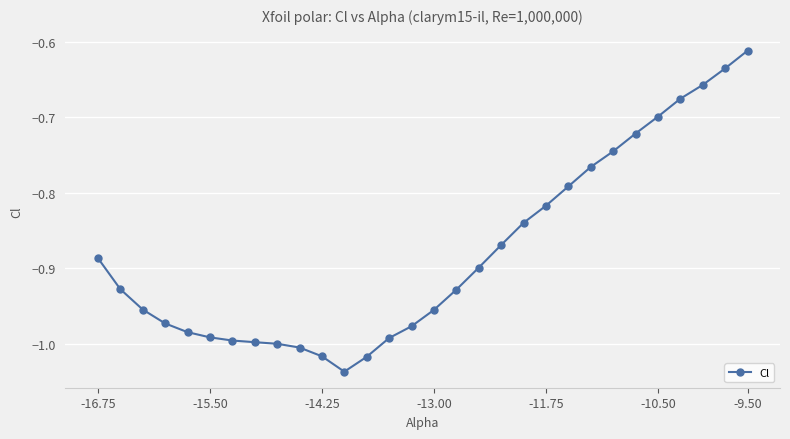

What is the difference between the maximum and second lowest values?

0.4